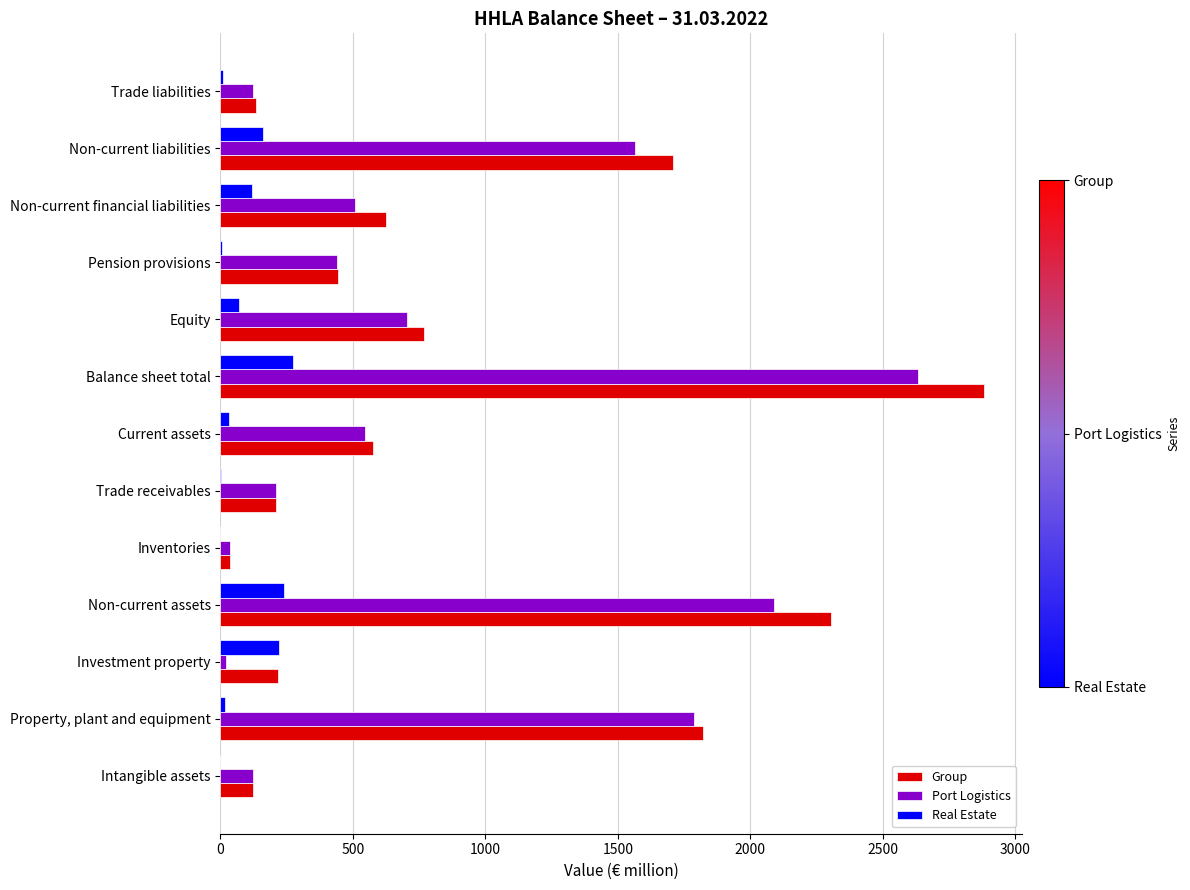

How many distinct data groups are displayed?

3